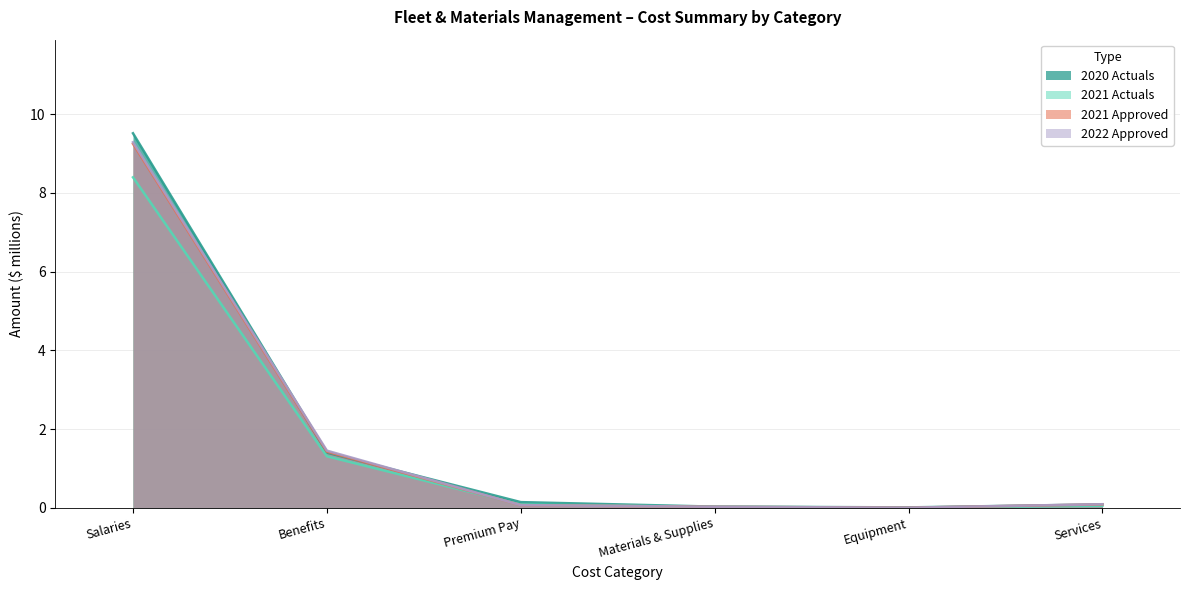

Reading left to right, list all the values displayed in this chart.

2020 Actuals: 9.5	1.4	0.1	0.0	0.0	0.1
2021 Actuals: 8.4	1.3	0.1	0.0	0.0	0.0
2021 Approved: 9.3	1.4	0.1	0.0	0.0	0.1
2022 Approved: 9.3	1.4	0.1	0.0	0.0	0.1